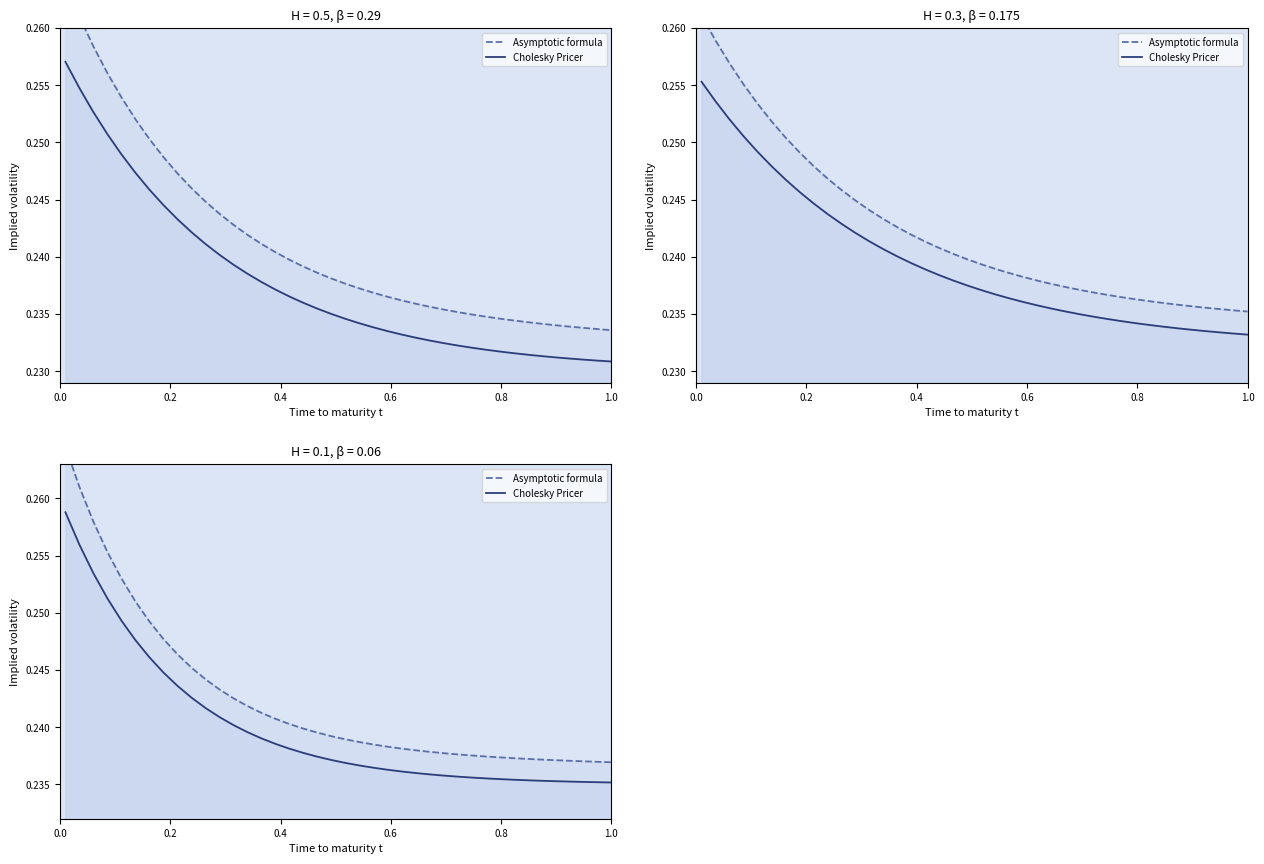

What is the maximum value shown in the chart?

0.3